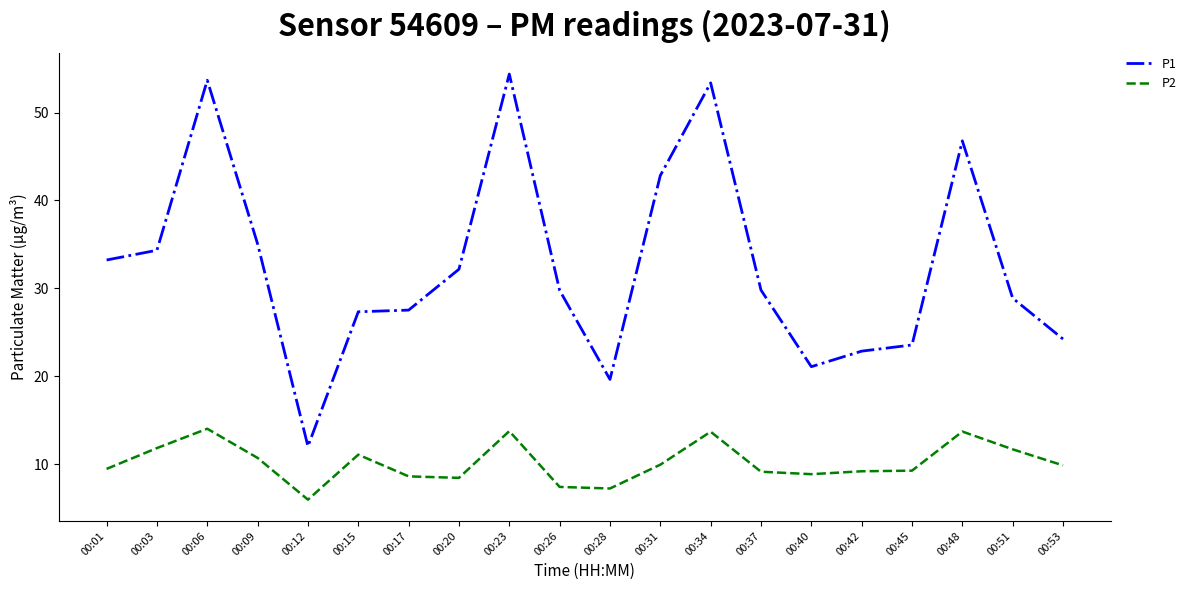

How many lines are shown in the chart?

2